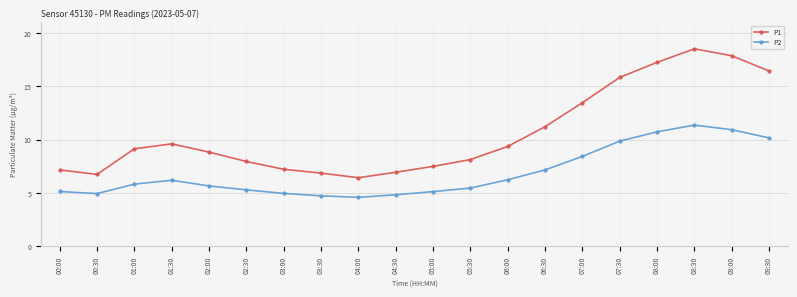

What is the smallest value displayed?

4.6